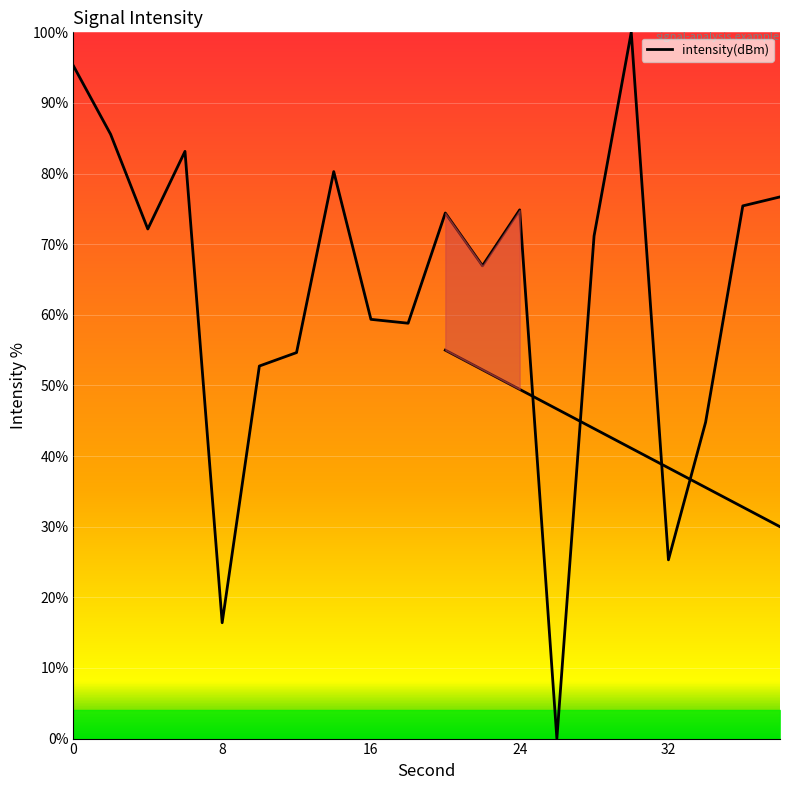

What is the average value?

63.4